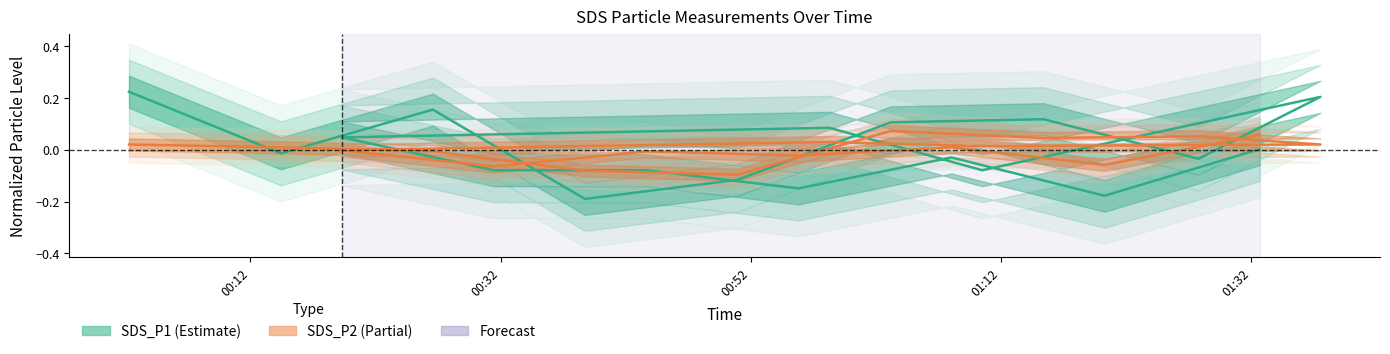

What is the difference between the maximum and minimum values in the SDS_P2 series?

0.2